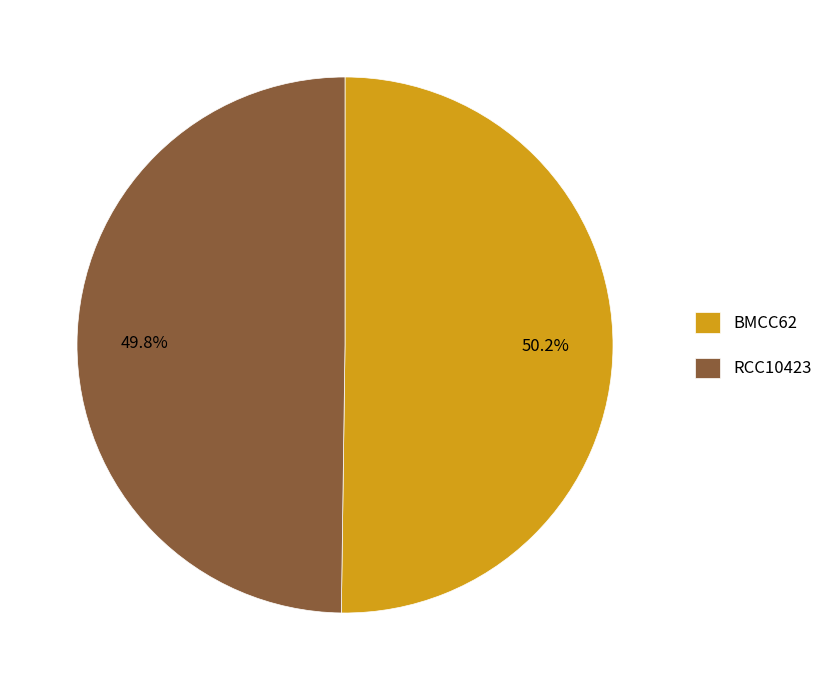

Combined, do BMCC62 and RCC10423 account for over 50%?

Yes